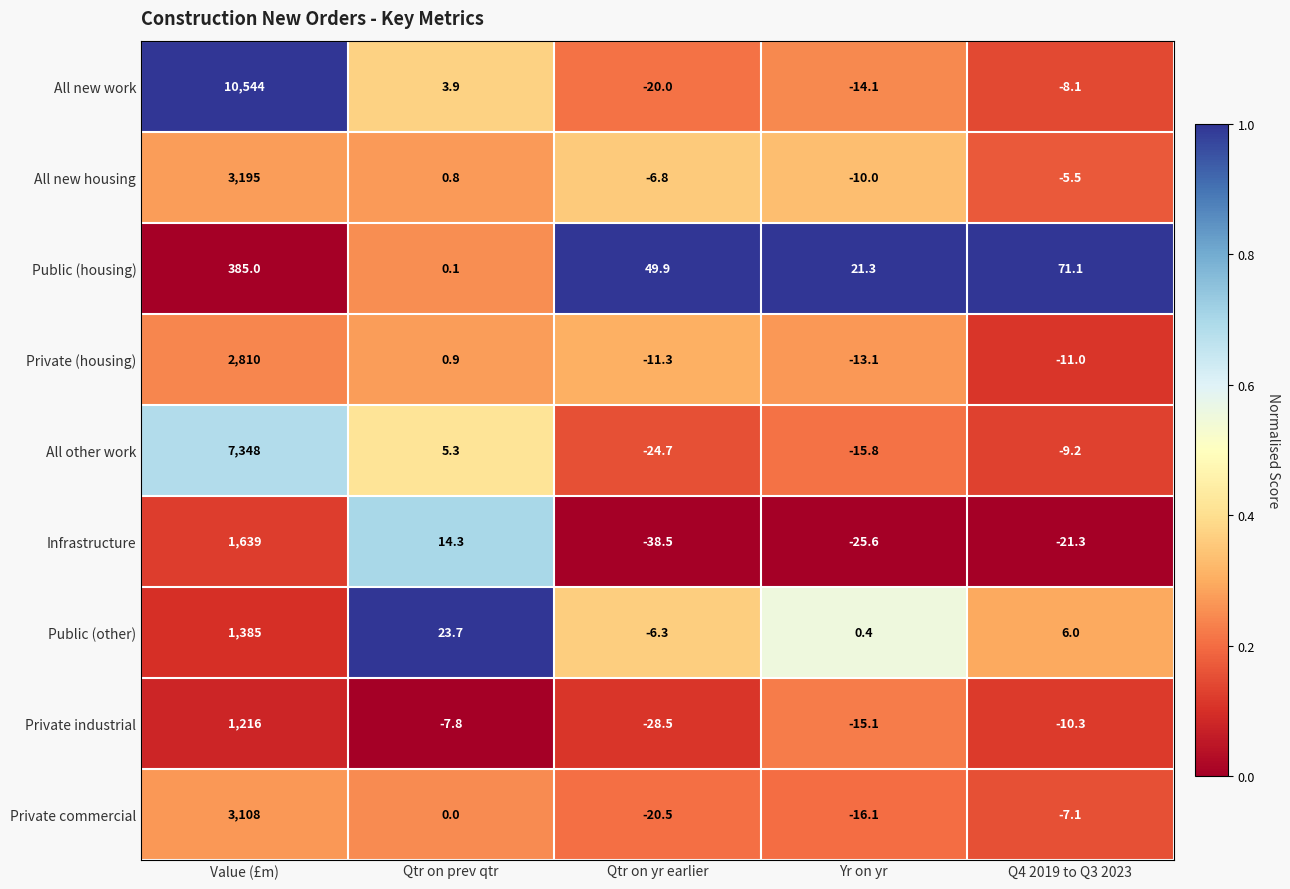

At Value (£m), list the series in order from largest to smallest.

All new work, All other work, All new housing, Private commercial, Private (housing), Infrastructure, Public (other), Private industrial, Public (housing)